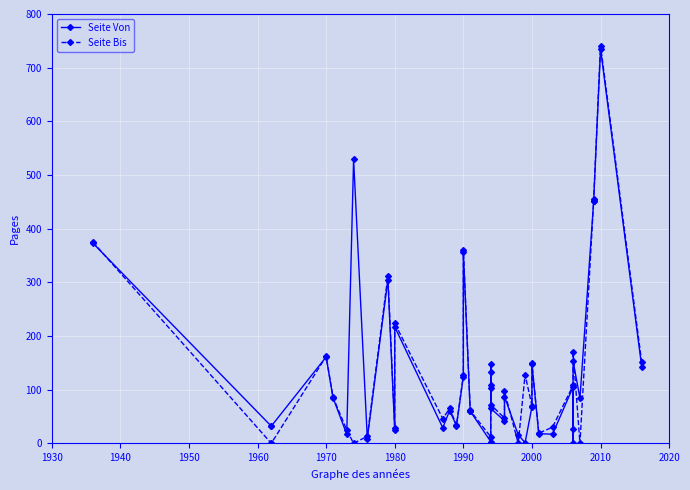

What is the value of the Seite Von point at the 34th from the left?

84